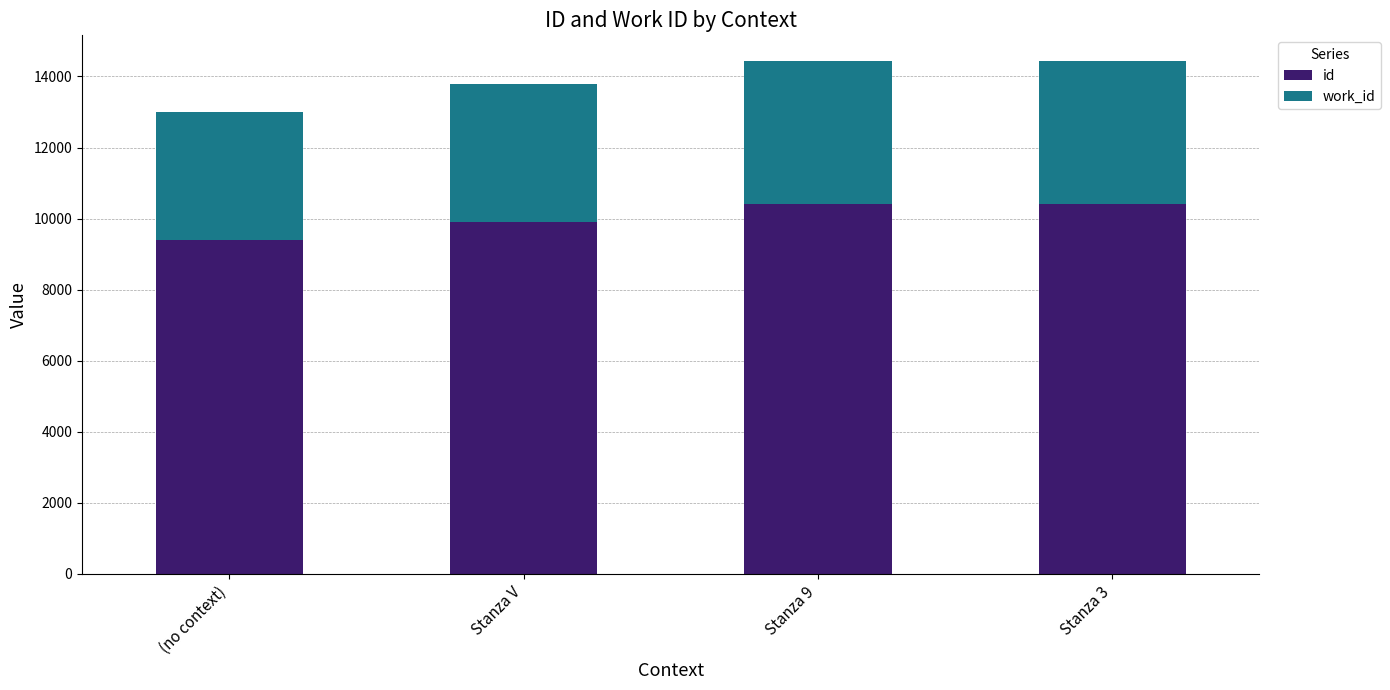

Which series has the widest spread of values?

id